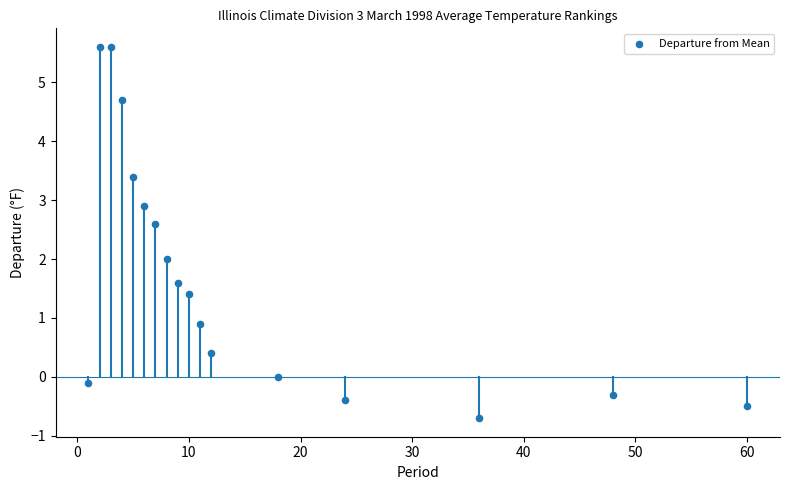

What is the range of Y values (max minus min)?

6.3